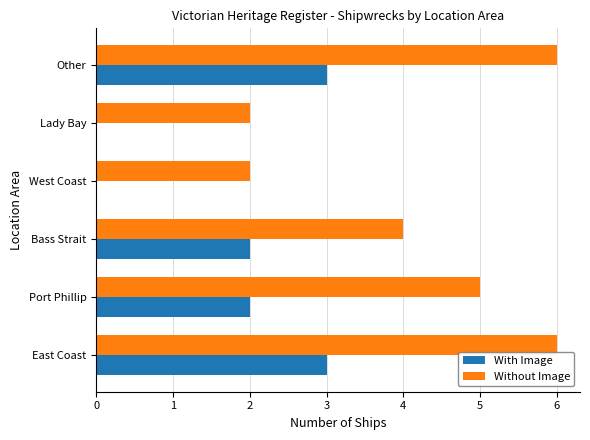

The value of With Image at West Coast is 2. True or false?

False